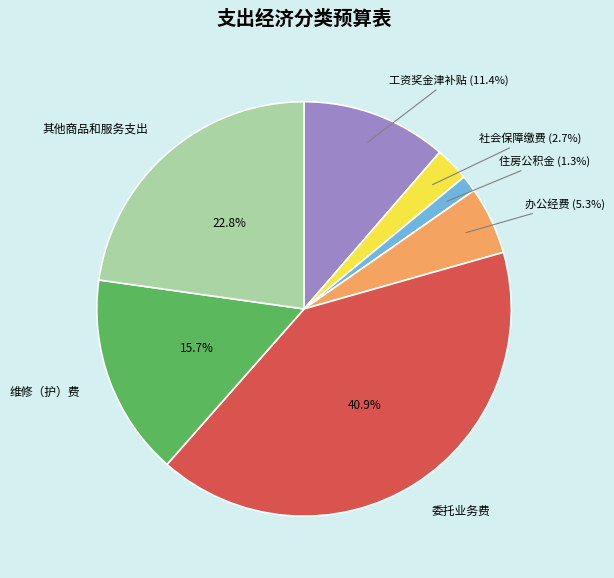

Is there a majority slice in this chart?

No